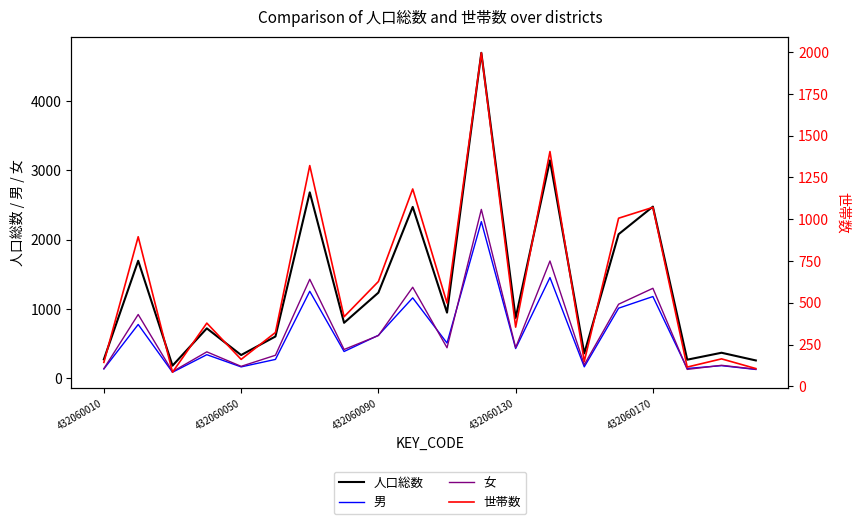

Is it true that 人口総数 equals 403 at 432060130?

False